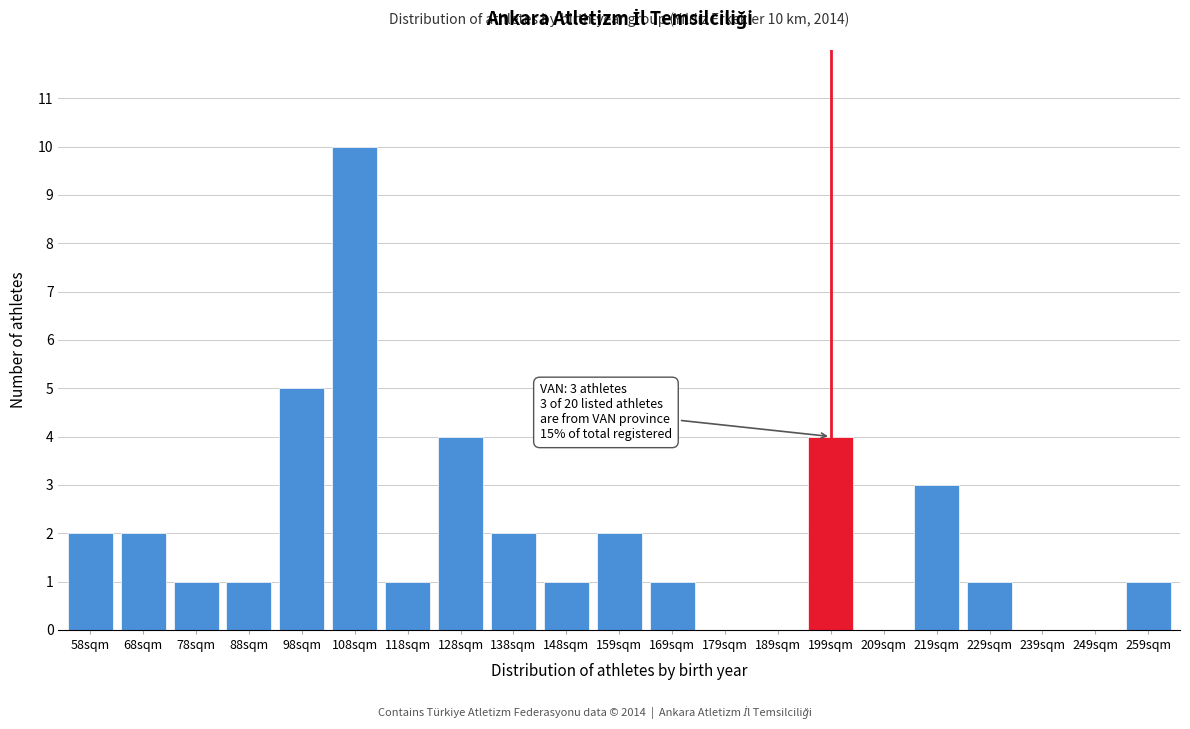

Reading left to right, what are all the values shown in this chart?

58sqm=2	68sqm=2	78sqm=1	88sqm=1	98sqm=5	108sqm=10	118sqm=1	128sqm=4	138sqm=2	148sqm=1	159sqm=2	169sqm=1	179sqm=0	189sqm=0	199sqm=4	209sqm=0	219sqm=3	229sqm=1	239sqm=0	249sqm=0	259sqm=1